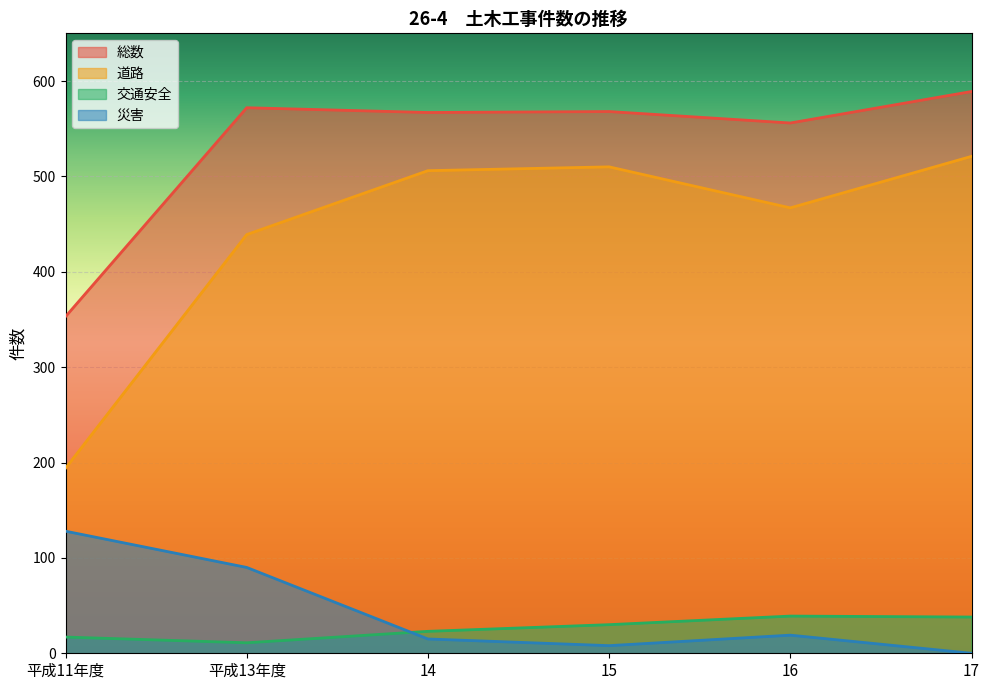

In 総数, how many points are lower than both neighbors (excluding endpoints)?

2